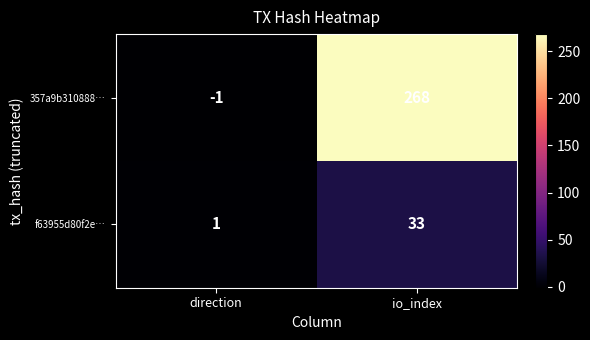

What is the average value of the 357a9b310888… series?

134